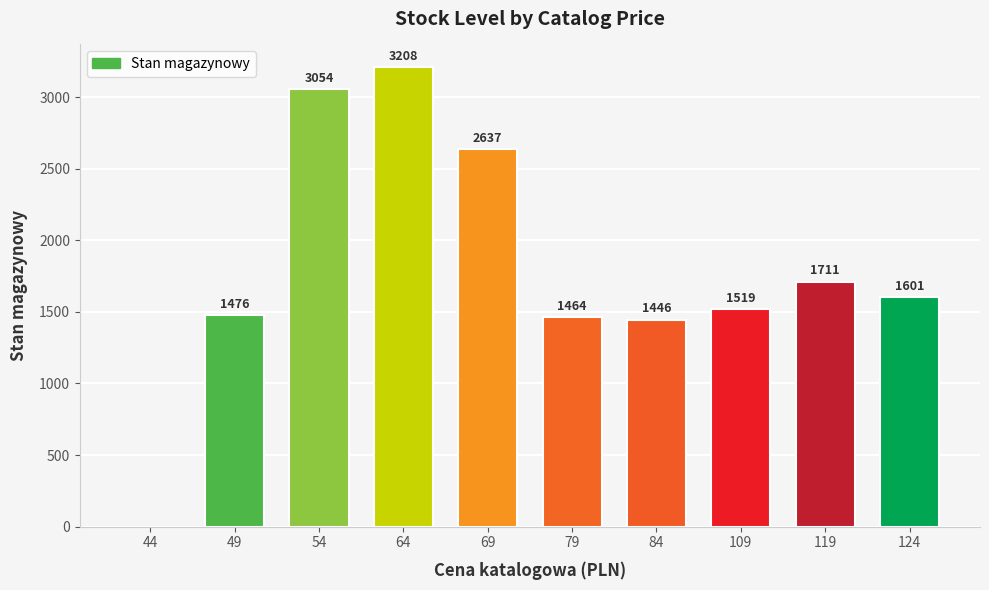

What is the sum of the values at 79 and 54?

4518